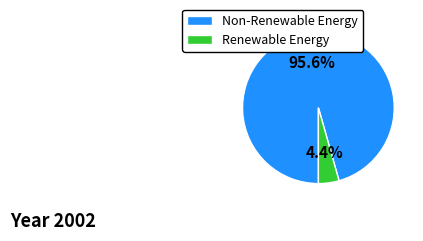

How many segments does this pie chart have?

2